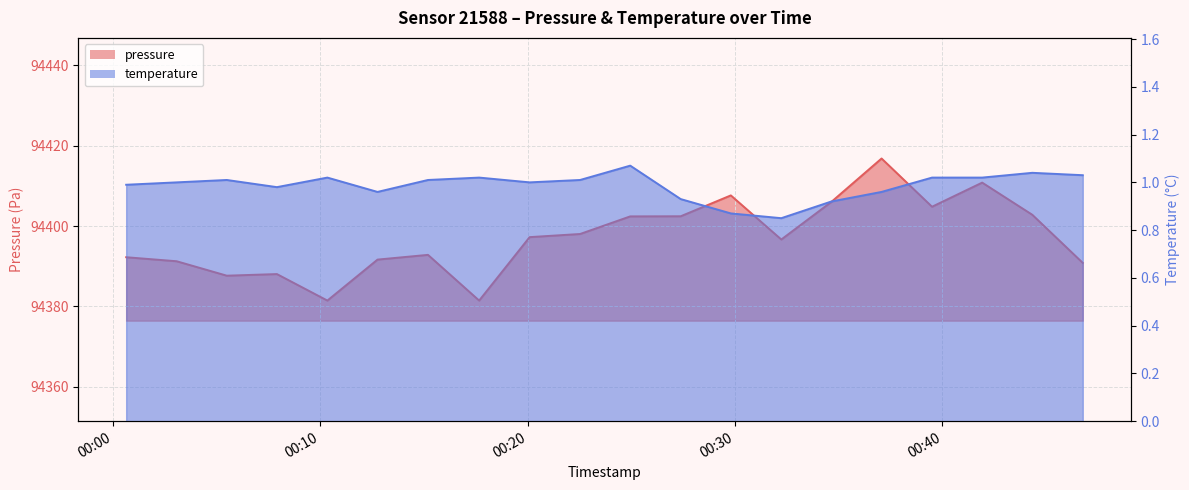

True or false: temperature has more than 0 interior local peaks.

True